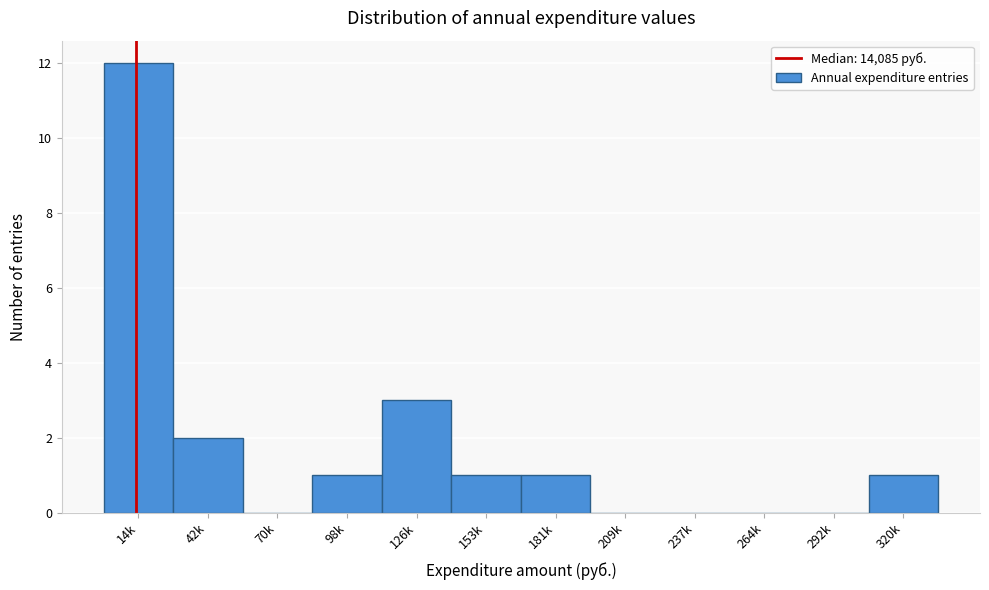

Reading left to right, list all the values displayed in this chart.

14k=12	42k=2	70k=0	98k=1	126k=3	153k=1	181k=1	209k=0	237k=0	264k=0	292k=0	320k=1